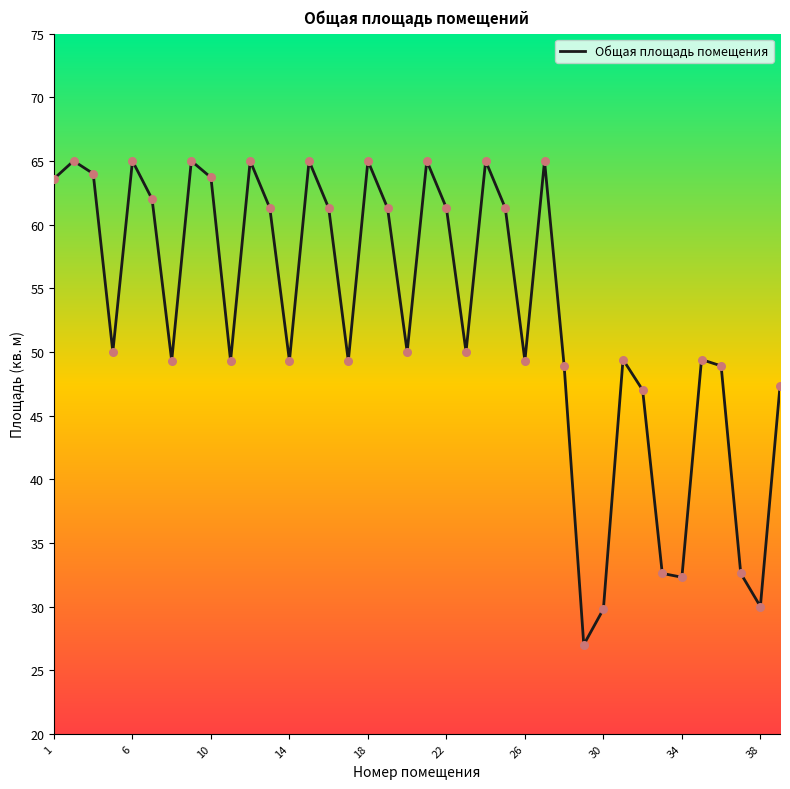

What is the greatest value displayed?

65.0